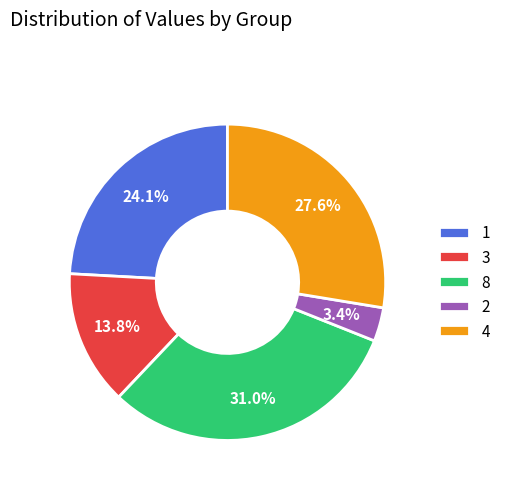

Which category has the biggest portion of the pie?

8